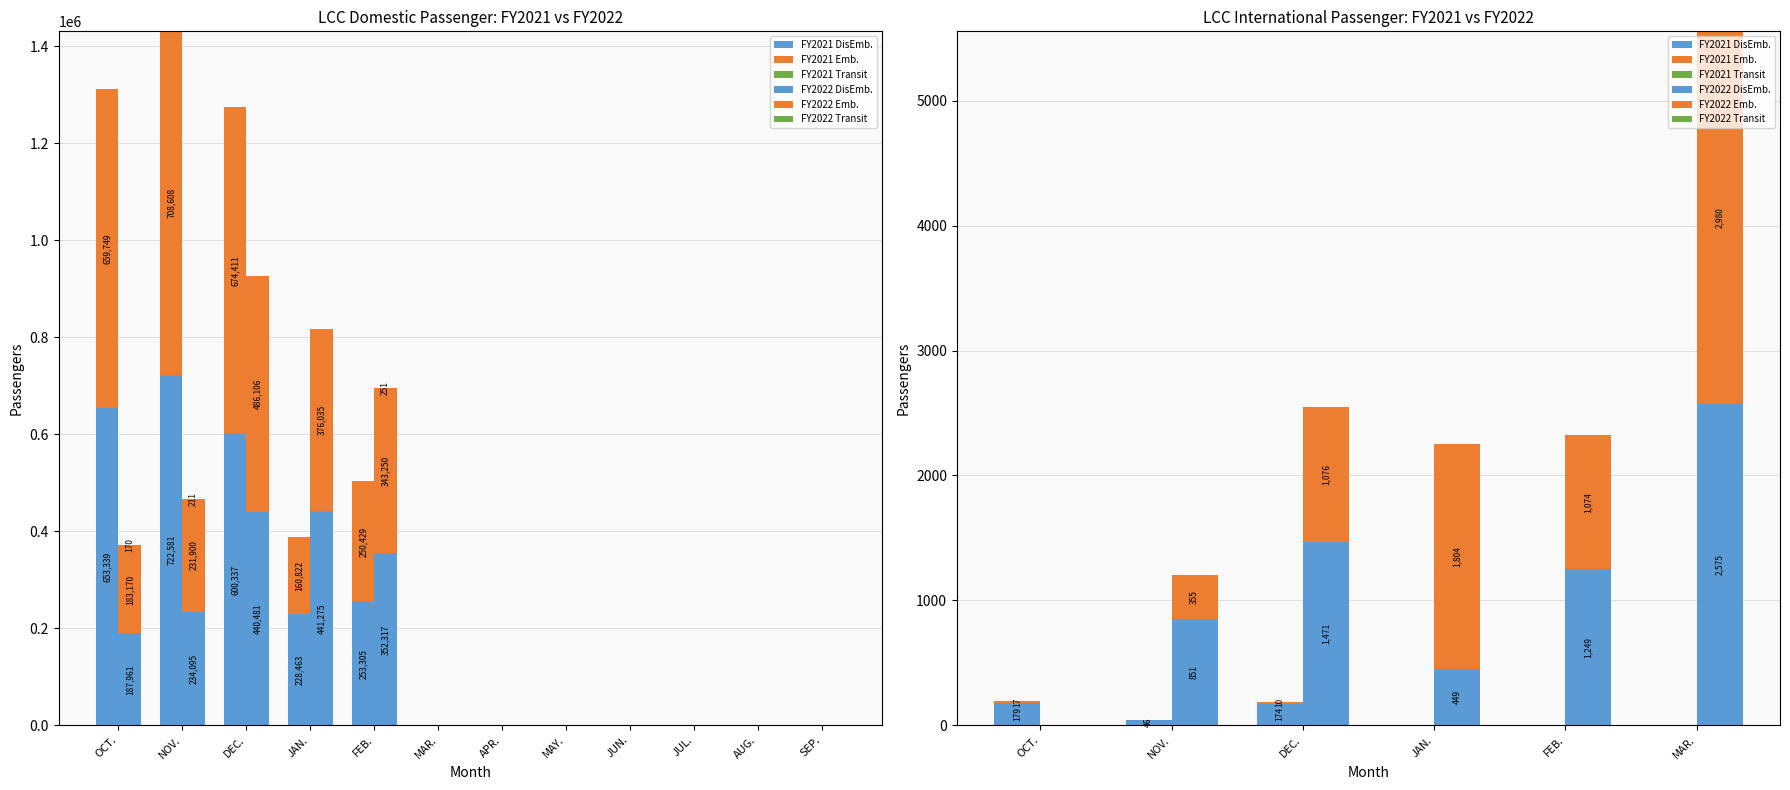

The value of FY2022 DisEmb. at DEC. is 2139. True or false?

False